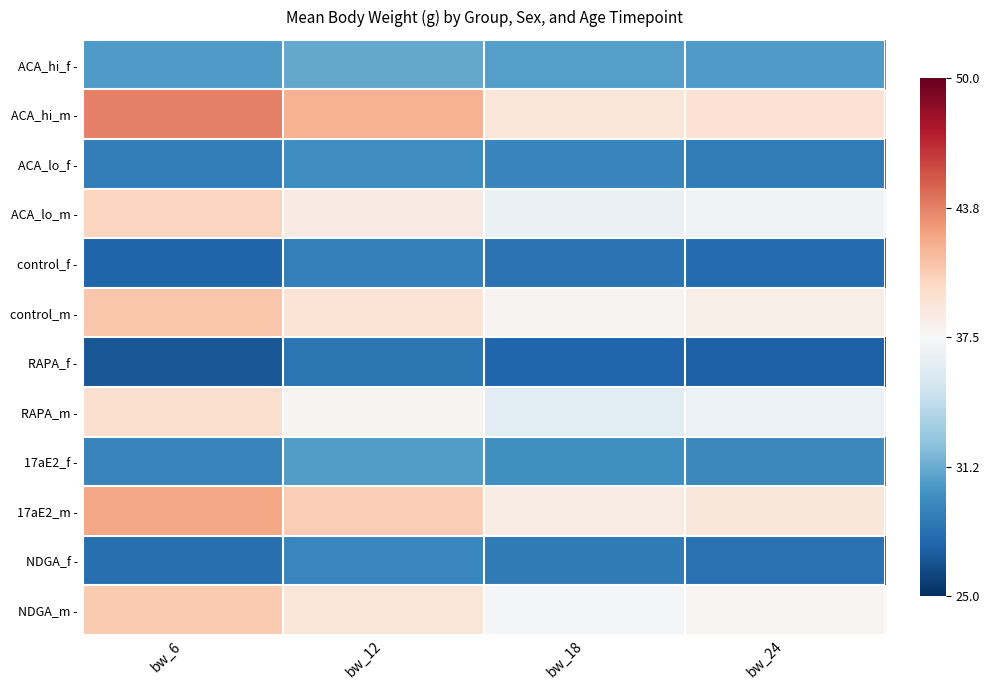

How many series are shown in this chart?

12